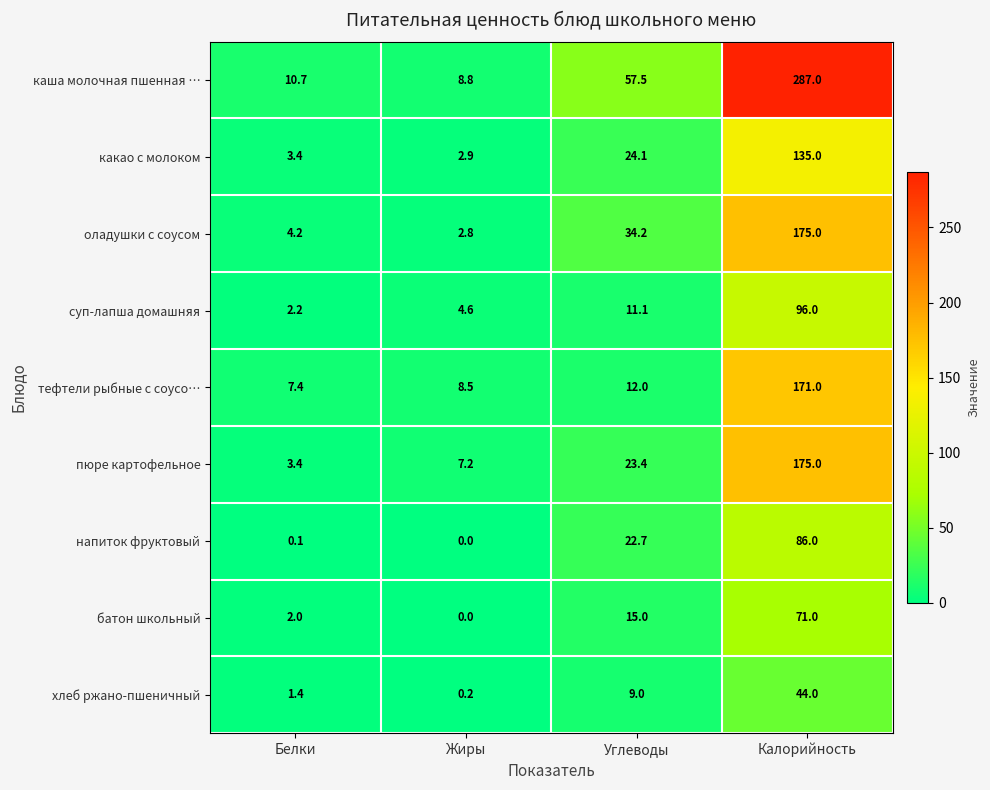

What is the difference between the maximum and minimum values in the пюре картофельное series?

171.6